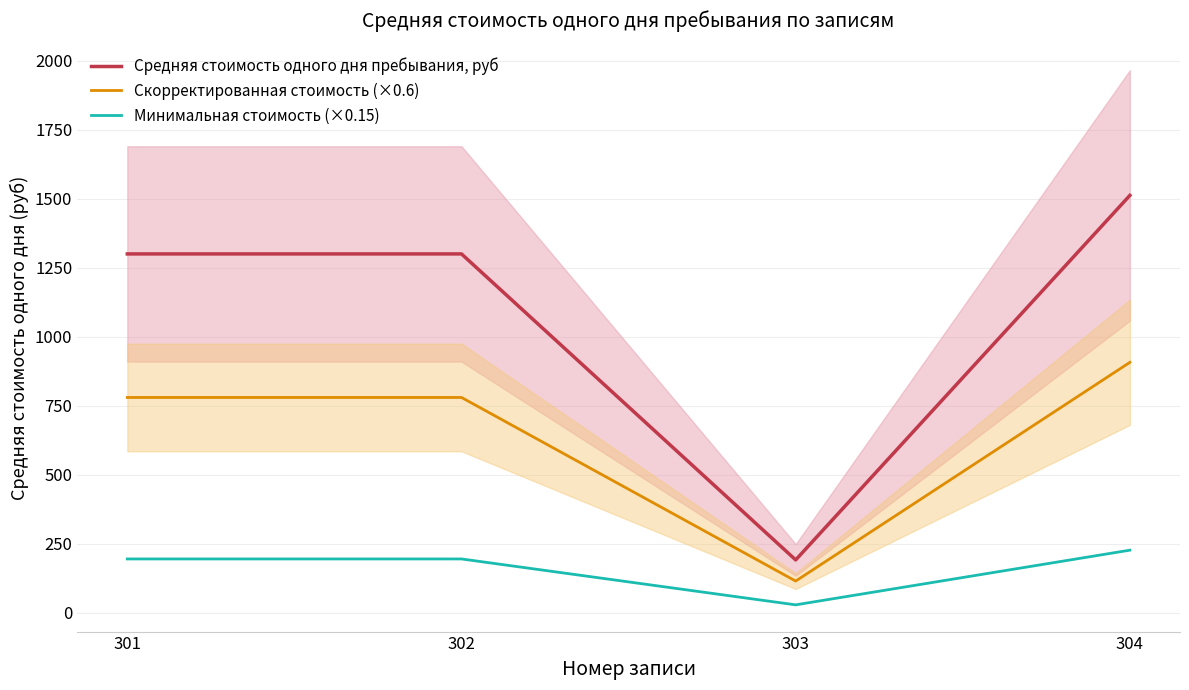

The Скорректированная стоимость (×0.6) series shows 780.0 at 301. True or false?

True